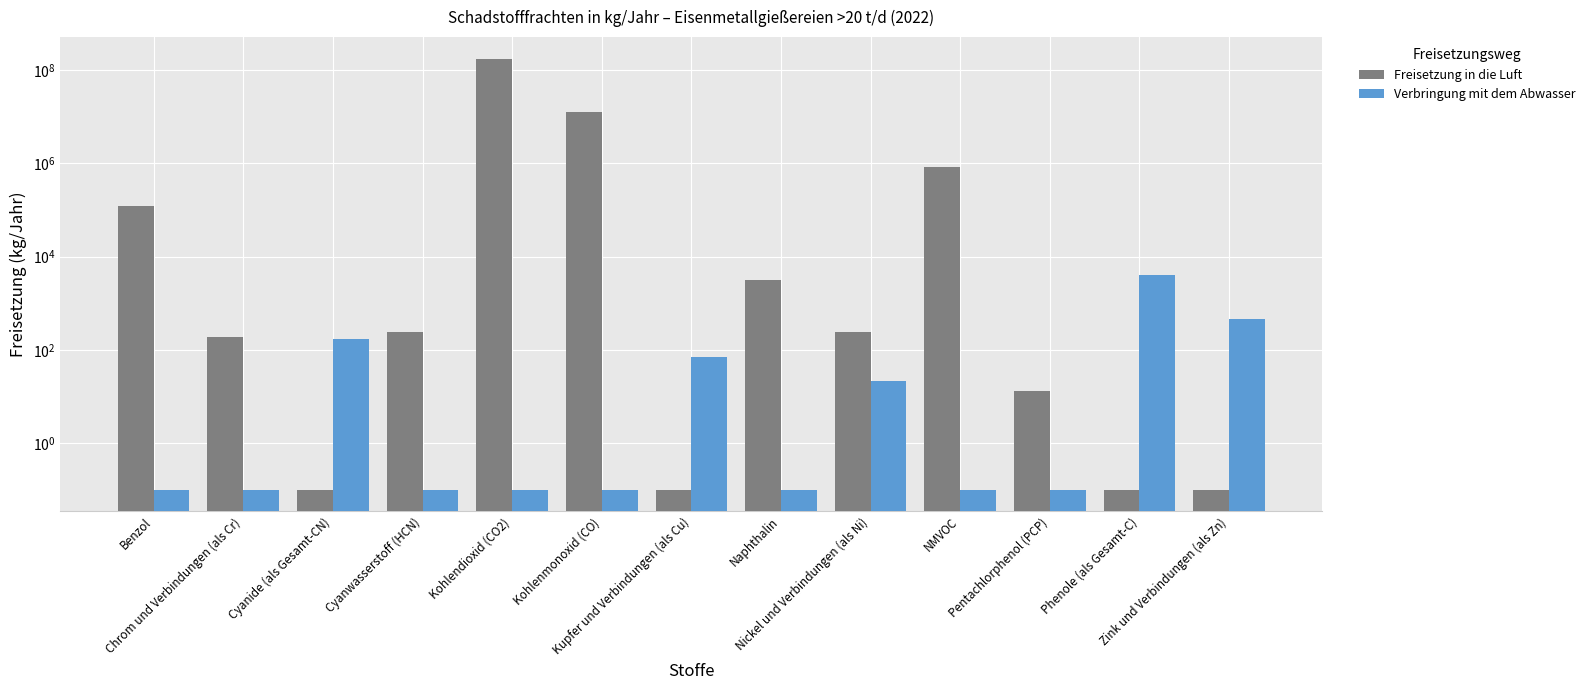

Reading left to right, transcribe all the data shown in this chart.

Freisetzung in die Luft: 124300.0	192.0	0.1	244.0	175000000.0	12680000.0	0.1	3220.0	242.0	848000.0	13.0	0.1	0.1
Verbringung mit dem Abwasser: 0.1	0.1	173.0	0.1	0.1	0.1	69.0	0.1	21.0	0.1	0.1	3936.0	458.0